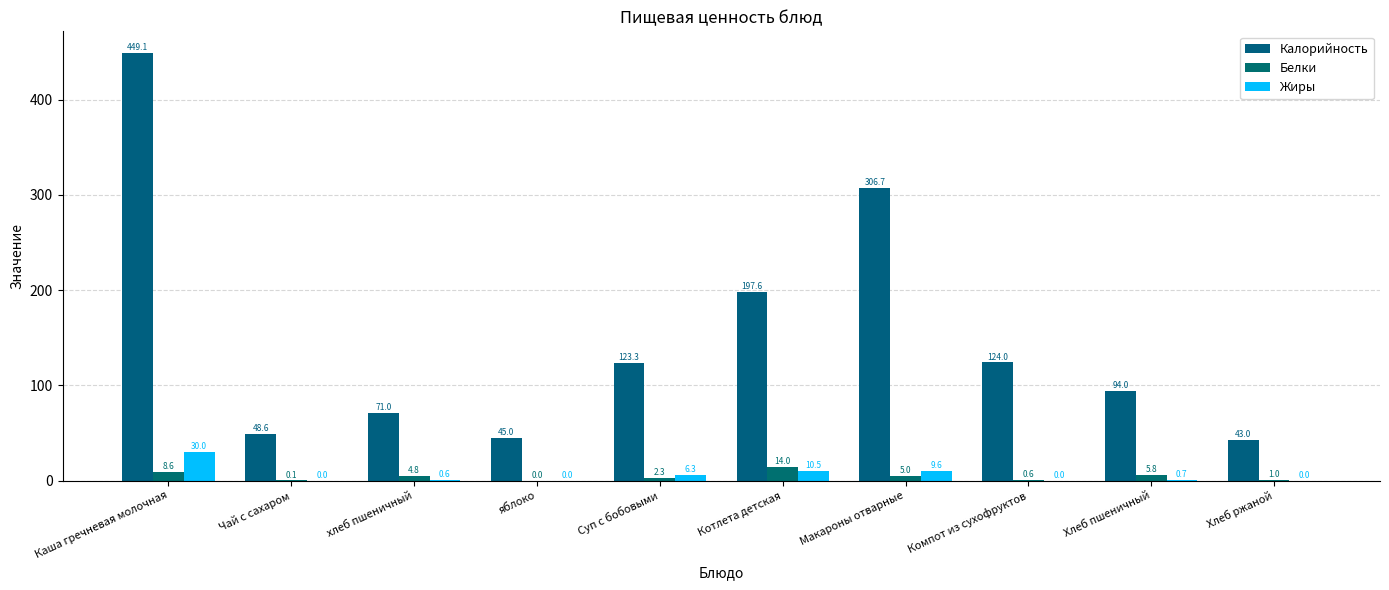

Are the bars grouped side by side (vs. stacked)?

Yes